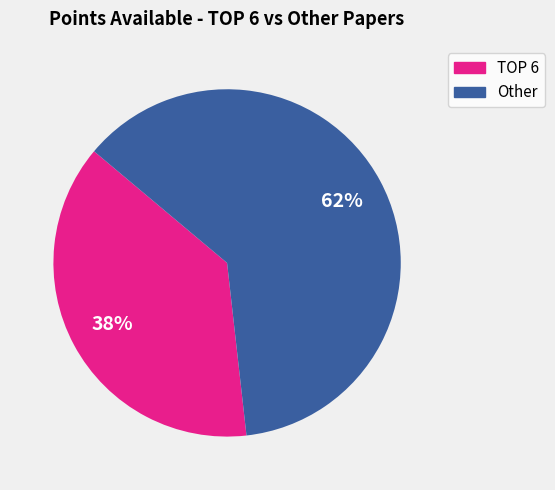

How many slices are in this pie chart?

2